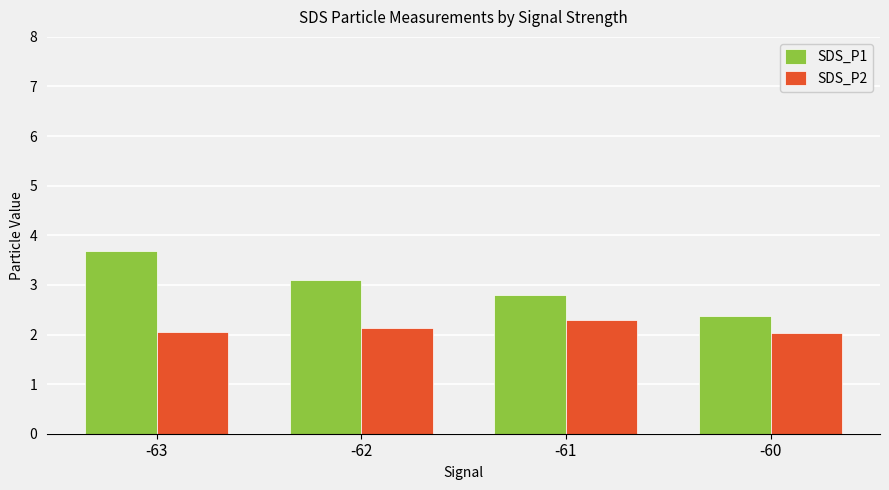

List the labels in order of SDS_P1 value, largest first.

-63, -62, -61, -60